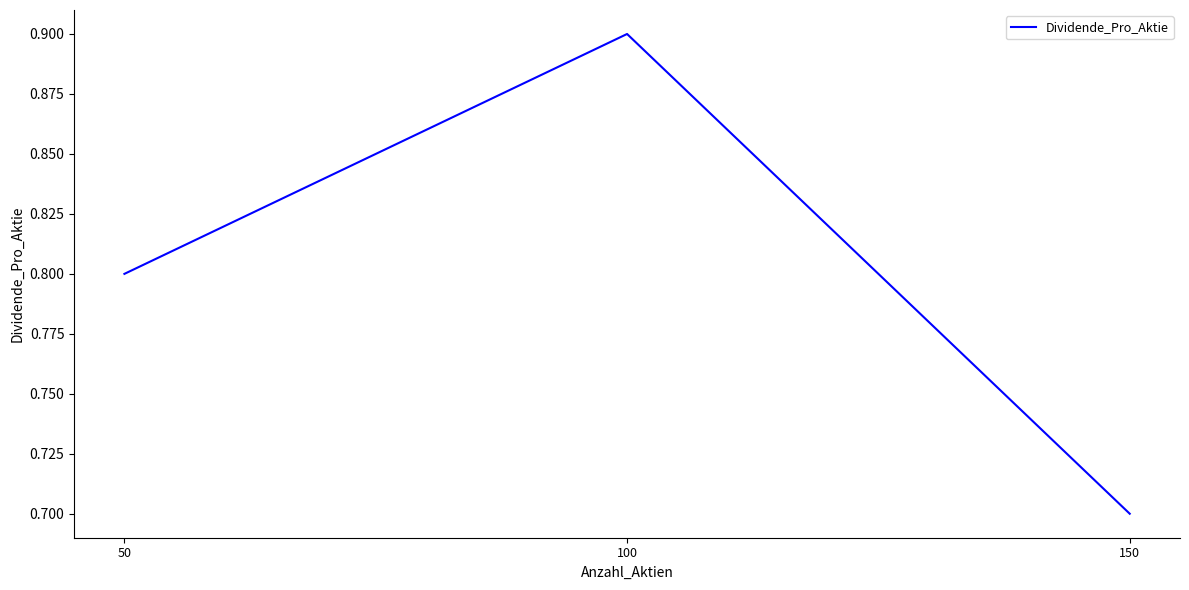

What is the change in value from 50 to 100?

+0.1